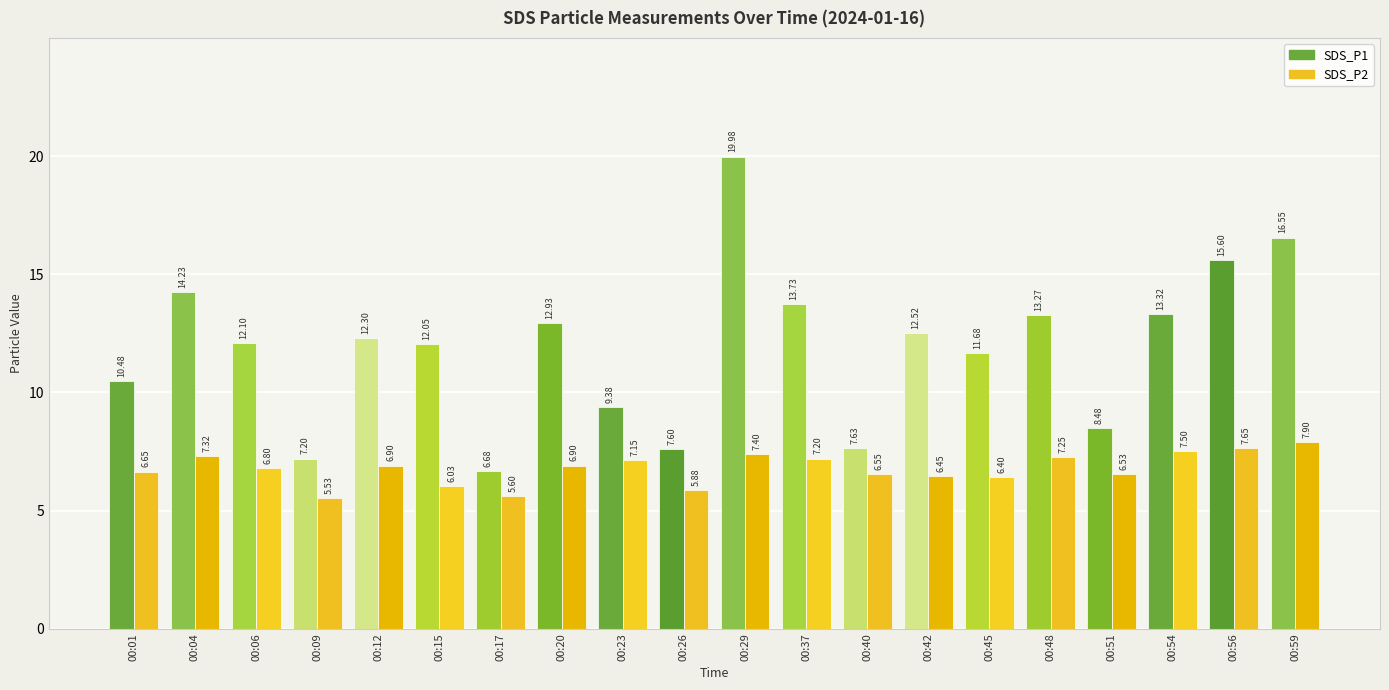

What is the average value of the SDS_P2 series?

6.8